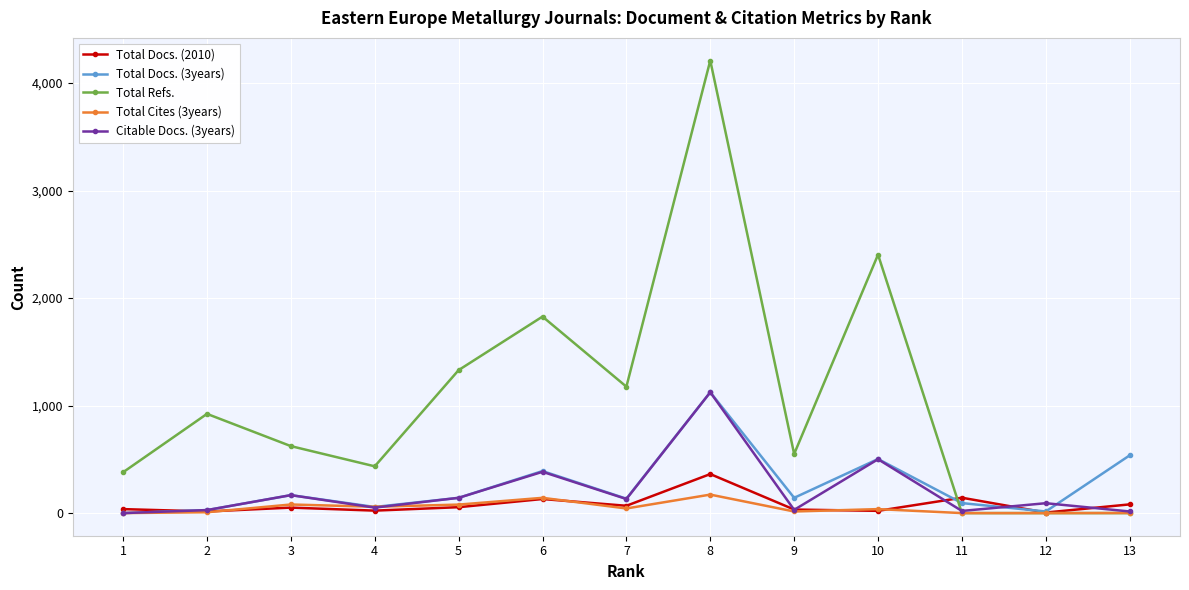

What is the highest value of the Total Docs. (3years) series?

1124